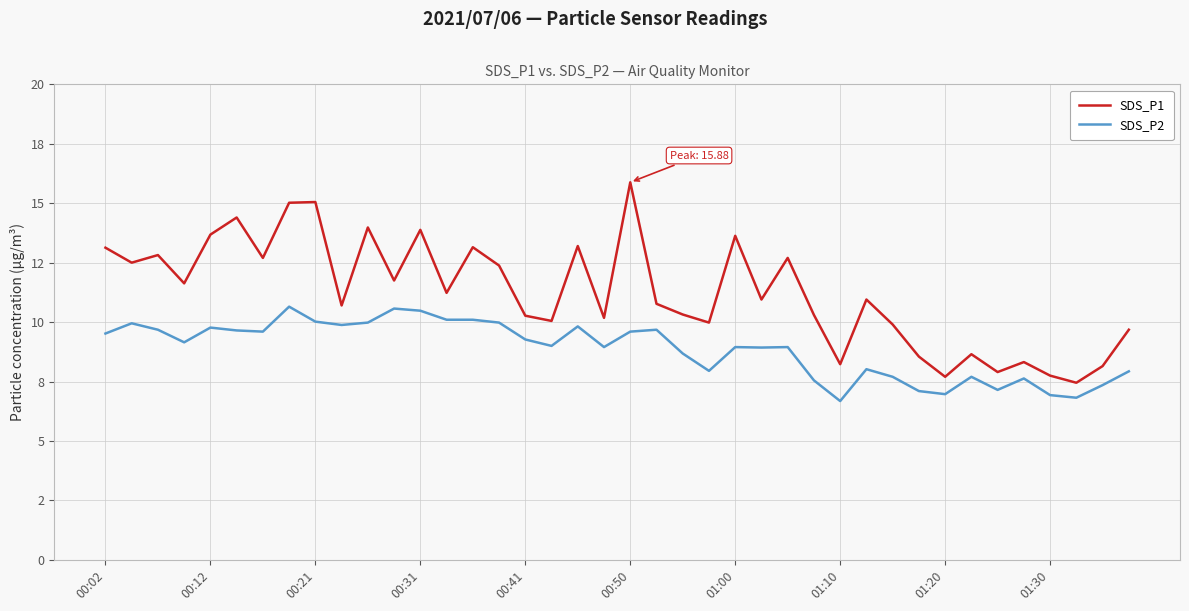

What is the difference between the maximum and minimum values in the SDS_P1 series?

8.4